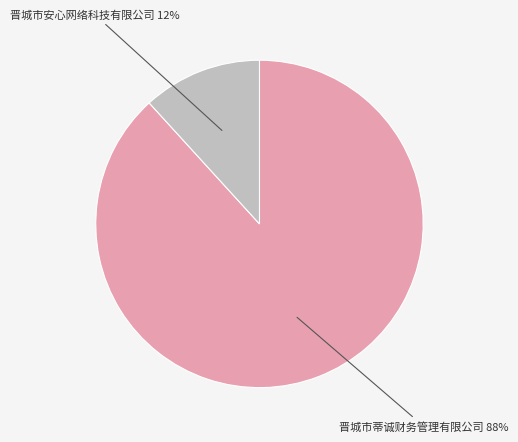

Which has a higher value, 晋城市蒂诚财务管理有限公司 88% or 晋城市安心网络科技有限公司 12%?

晋城市蒂诚财务管理有限公司 88%